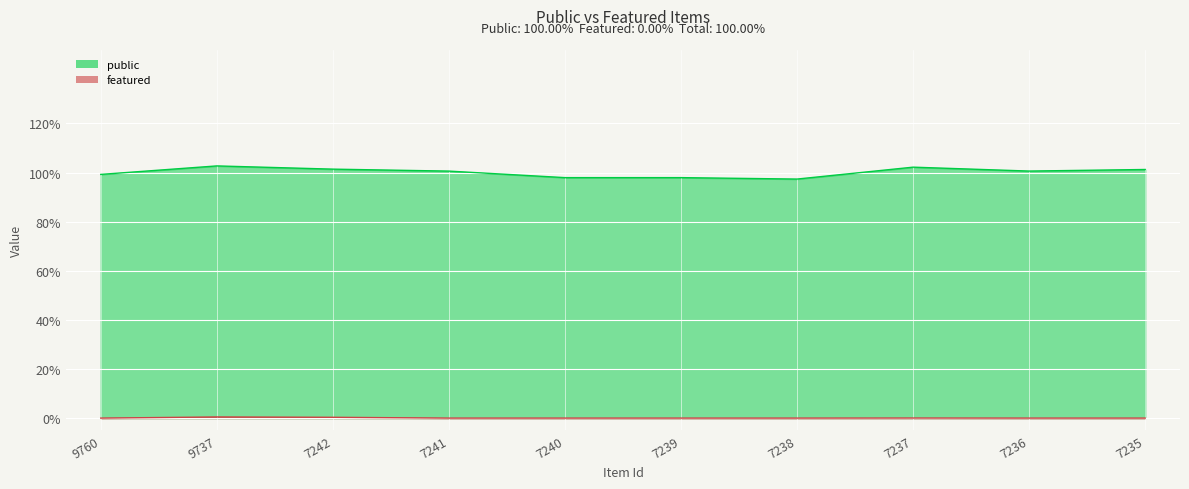

True or false: featured and public intersect in this chart.

False